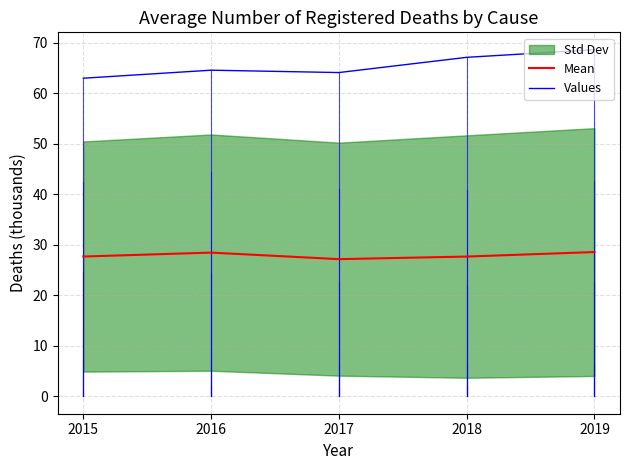

True or false: Values and Mean intersect in this chart.

False